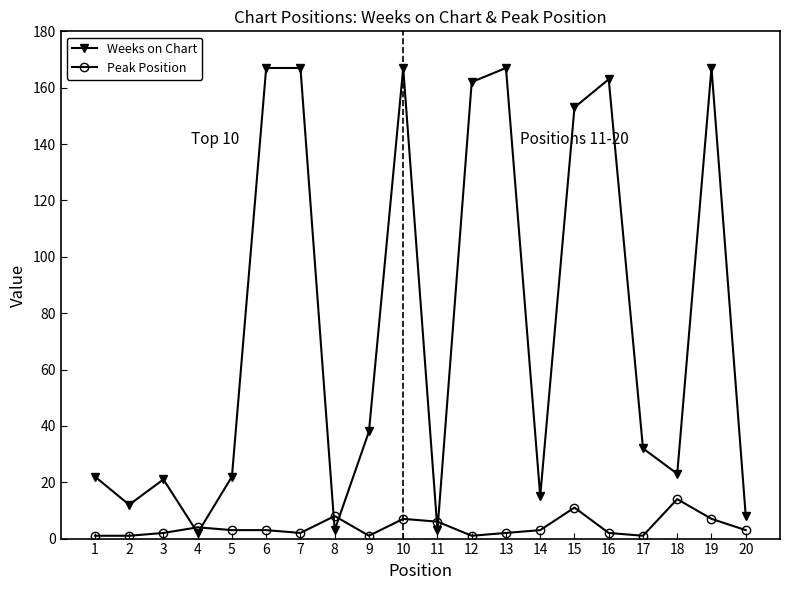

True or false: Peak Position has a value of 3 at 6.

True